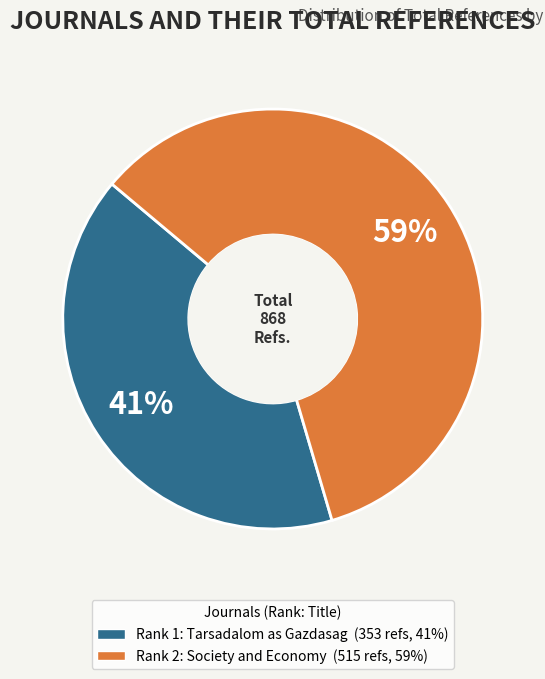

Is there a majority slice in this chart?

Yes